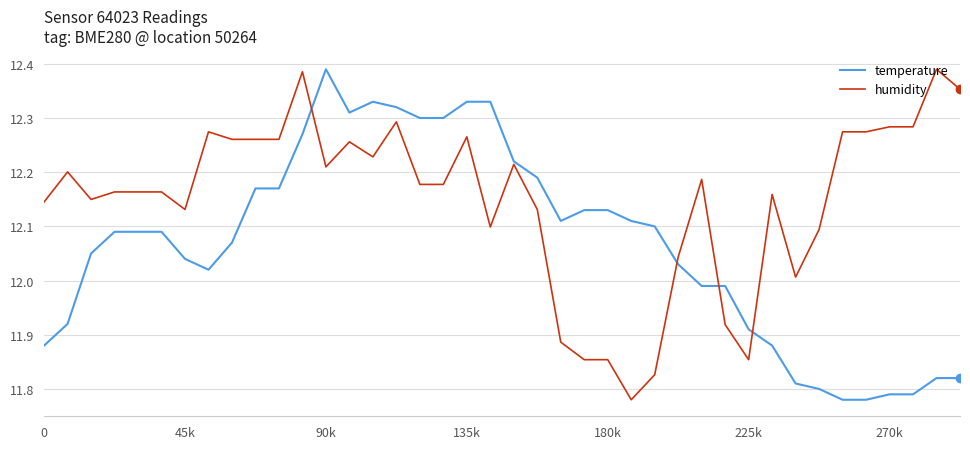

True or false: temperature has more than 0 interior local peaks.

True